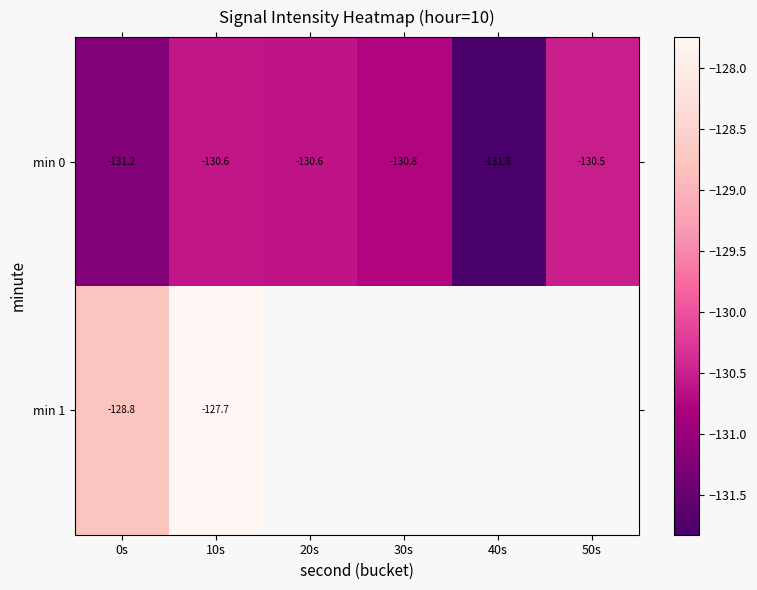

The value of min 1 at 0s is -128.8. True or false?

True